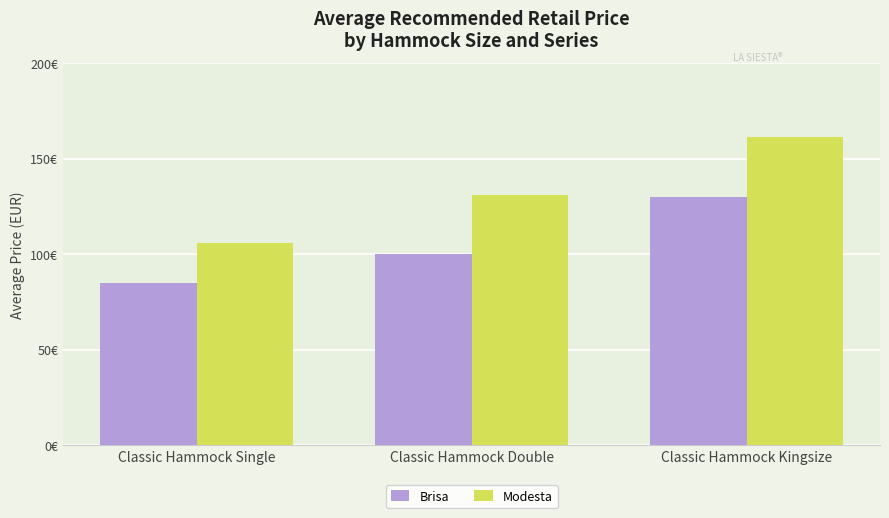

Reading right to left, extract all data points from this chart.

Brisa: Classic Hammock Kingsize=129.9	Classic Hammock Double=99.9	Classic Hammock Single=84.9
Modesta: Classic Hammock Kingsize=161.6	Classic Hammock Double=130.8	Classic Hammock Single=105.9